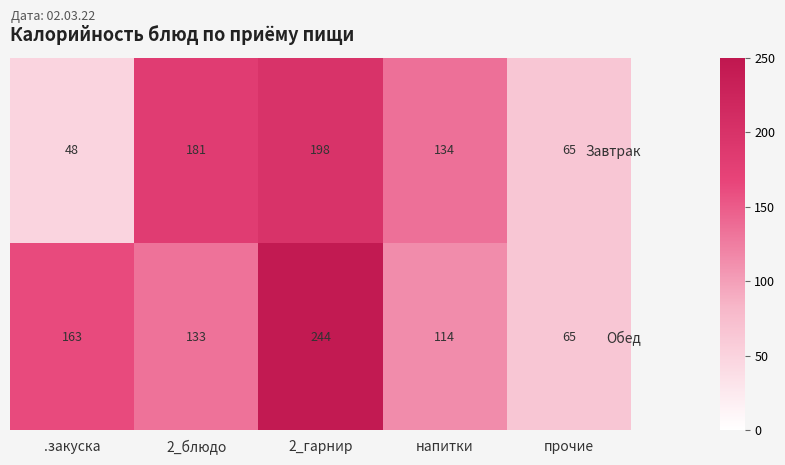

What is the average value of the Завтрак series?

125